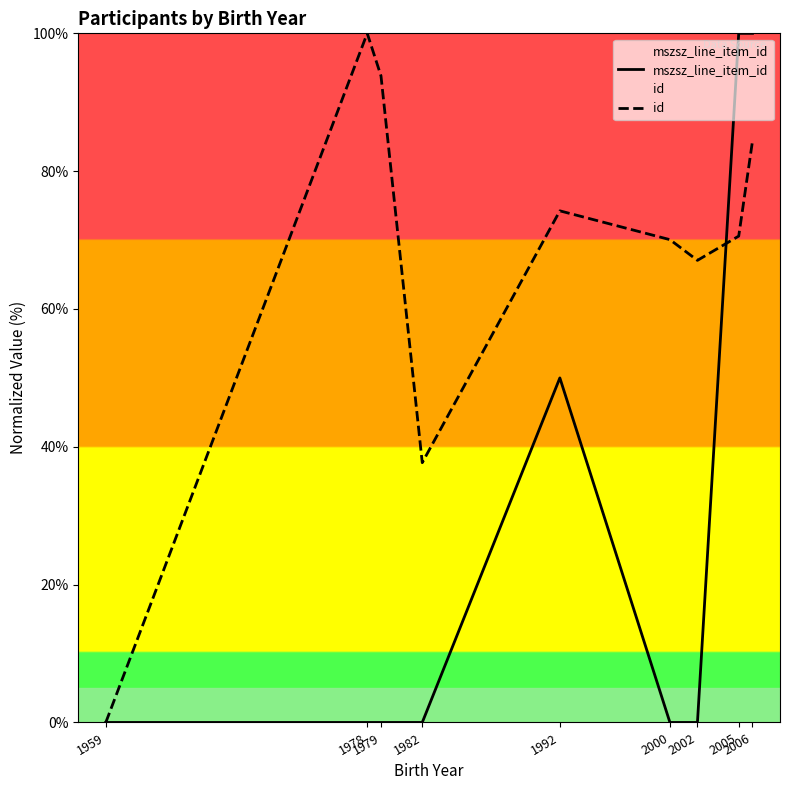

How many series are shown in this chart?

2